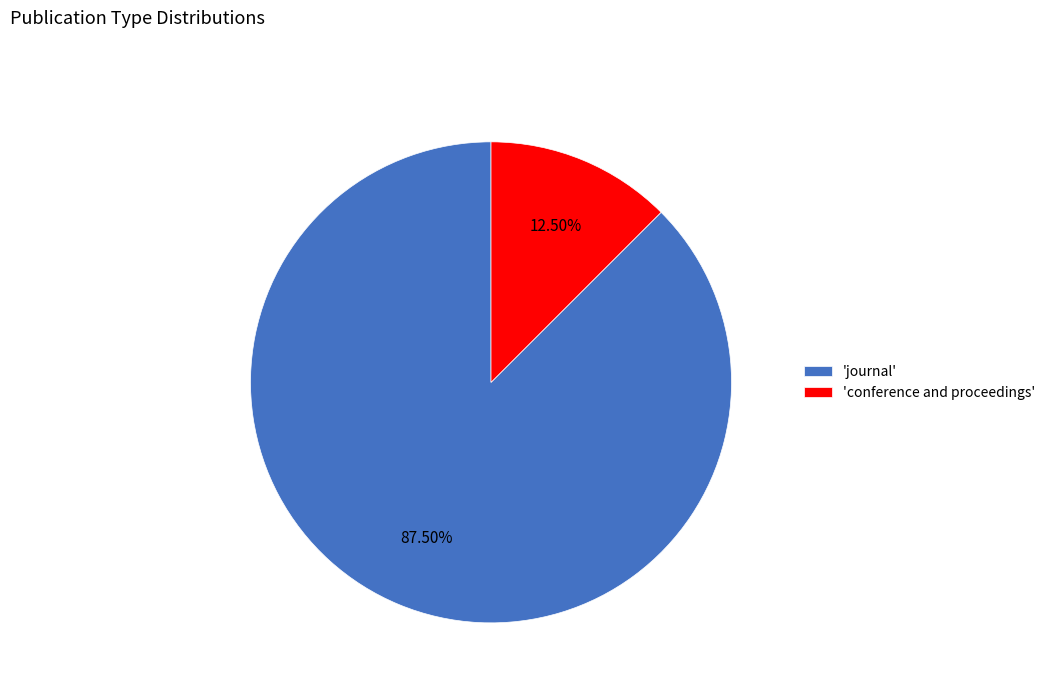

To the nearest percent, what is the difference between the largest and smallest slice percentages?

75%